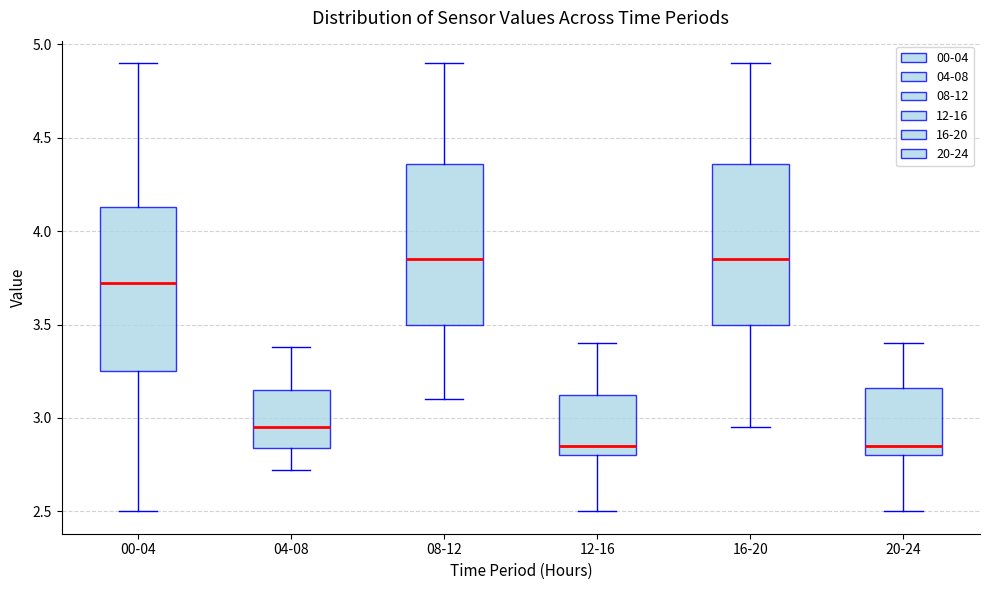

Reading left to right, read every box against the y-axis: the position of its median line, the range the box covers, and the ends of its whiskers. The values are not printed on the chart, so give them approximately, as read against the axis.

00-04: median 3.70, box 3.25 to 4.15, whiskers 2.50 to 4.90
04-08: median 2.95, box 2.85 to 3.15, whiskers 2.70 to 3.40
08-12: median 3.85, box 3.50 to 4.35, whiskers 3.10 to 4.90
12-16: median 2.85, box 2.80 to 3.15, whiskers 2.50 to 3.40
16-20: median 3.85, box 3.50 to 4.35, whiskers 2.95 to 4.90
20-24: median 2.85, box 2.80 to 3.15, whiskers 2.50 to 3.40